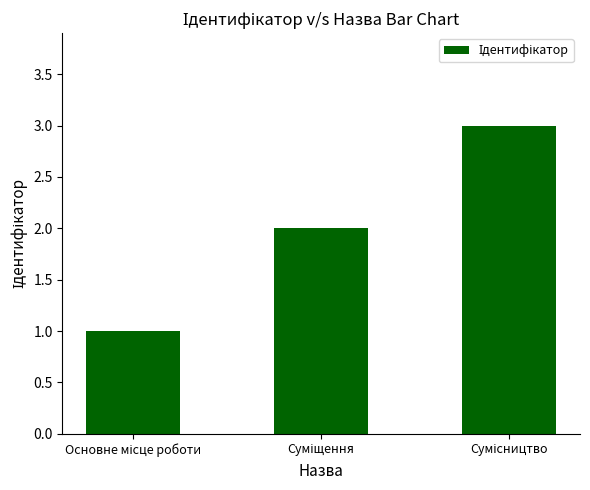

Reading right to left, list all the values displayed in this chart.

3	2	1